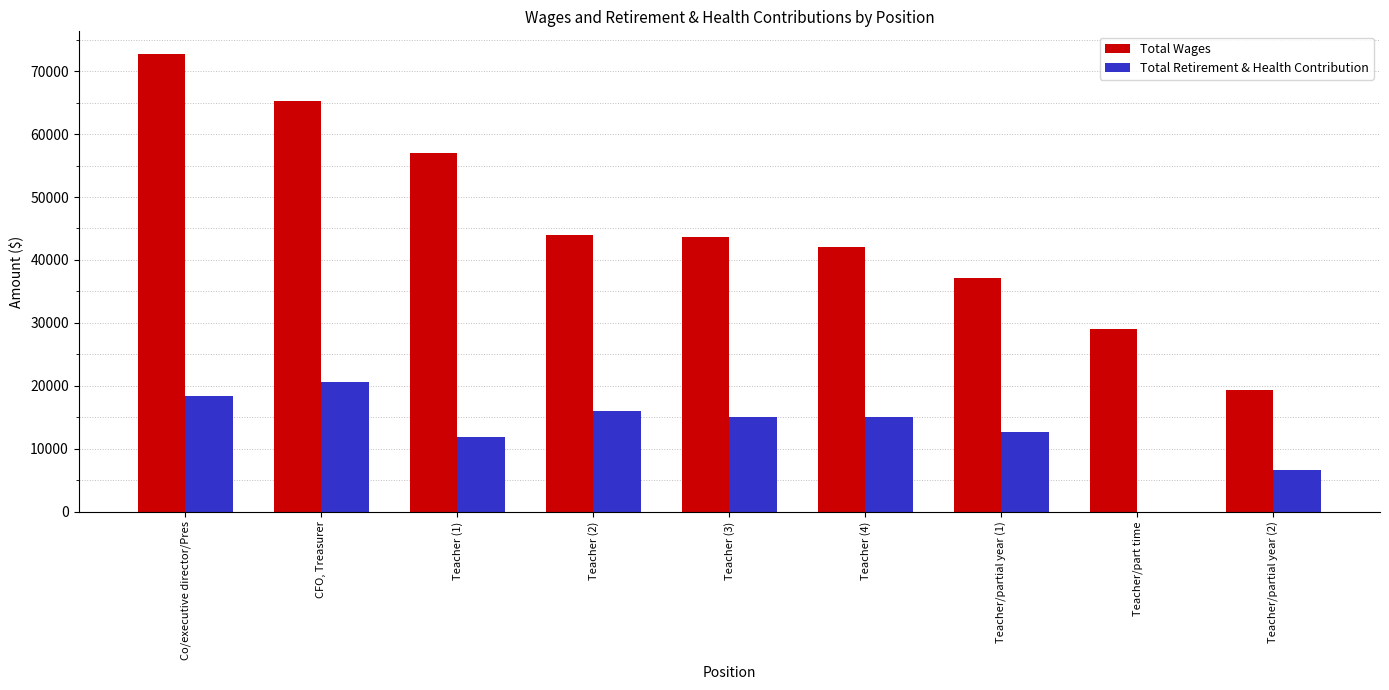

Which category has the highest value in the Total Wages series?

Co/executive director/Pres